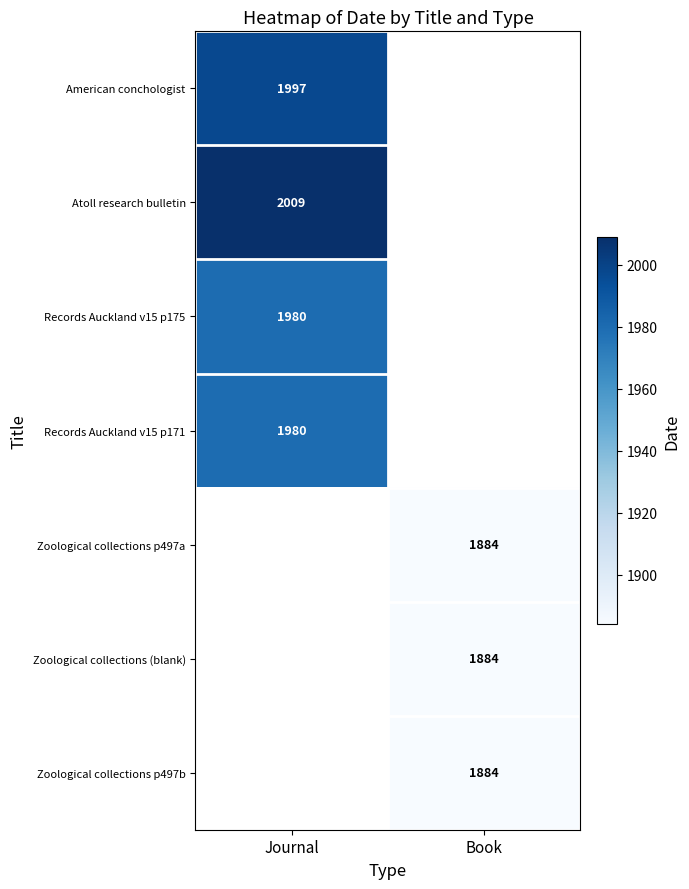

True or false: American conchologist has a value of 1997 at Journal.

True